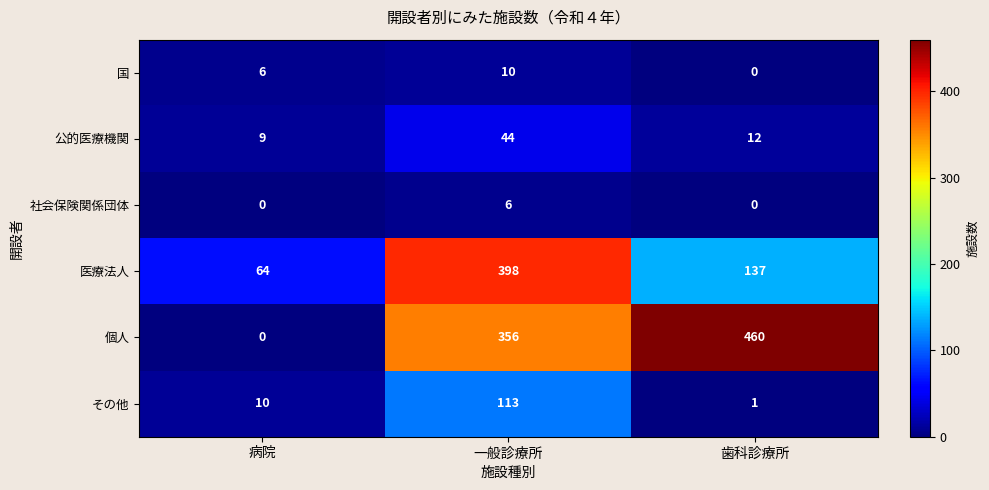

How many categories are shown in the chart?

3